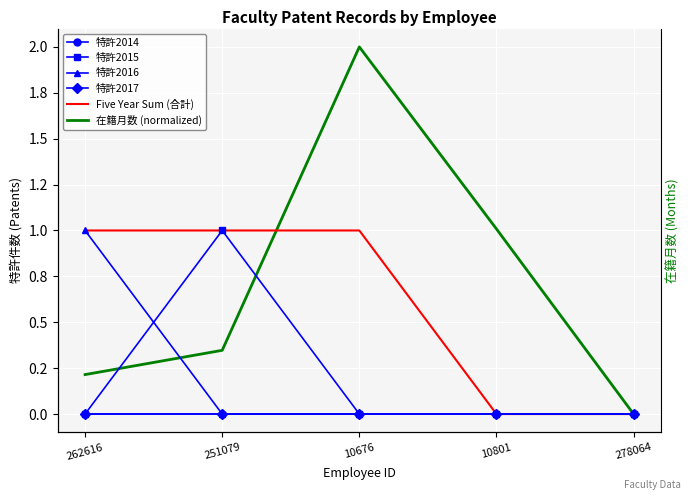

True or false: 特許2015 has a value of 0.0 at 10801.

True